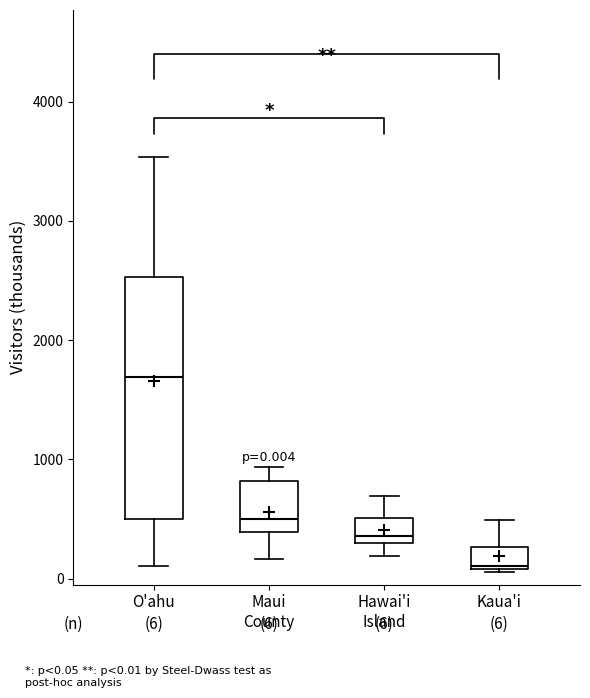

Which box has the lowest median line?

Kaua'i